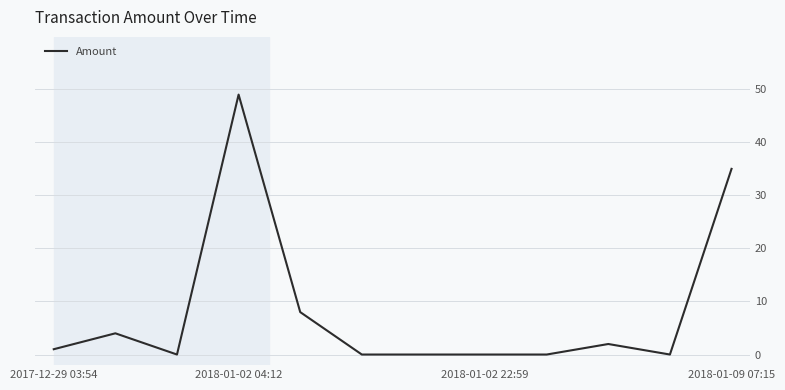

What is the maximum value shown in the chart?

49.0